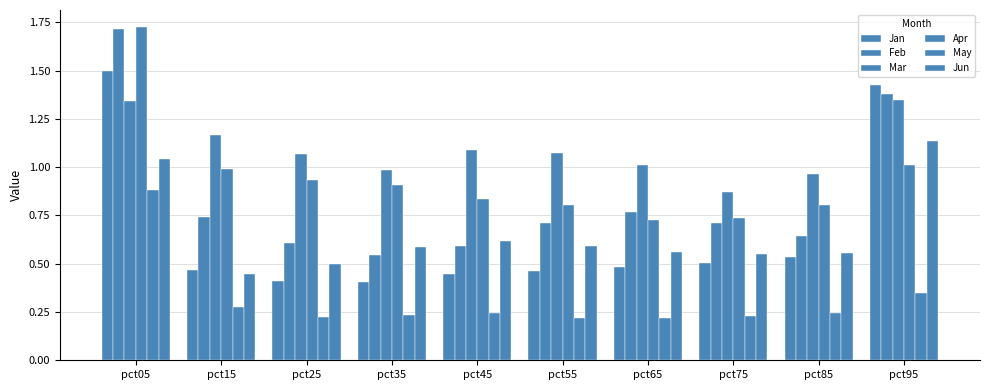

Is it true that May equals 0.2 at pct95?

False